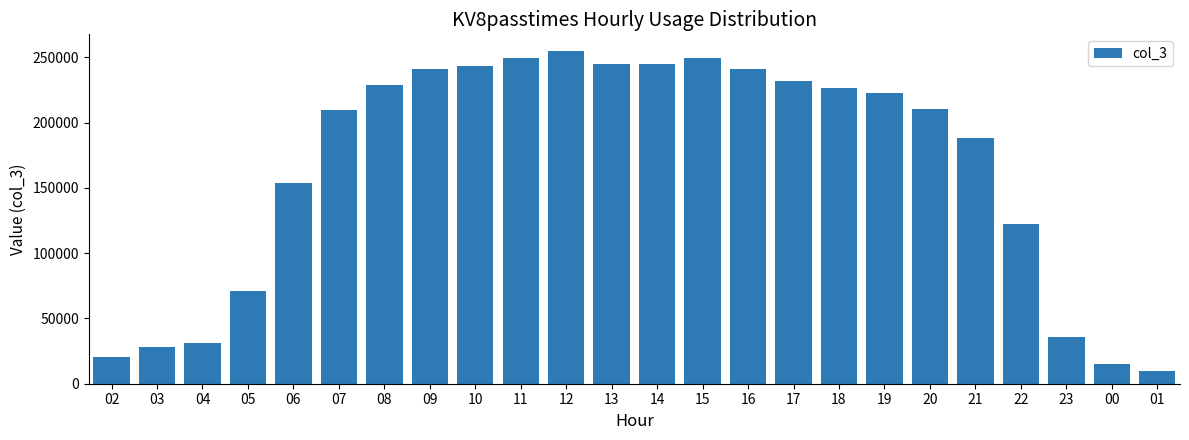

What is the difference between the values at 05 and 08?

157992